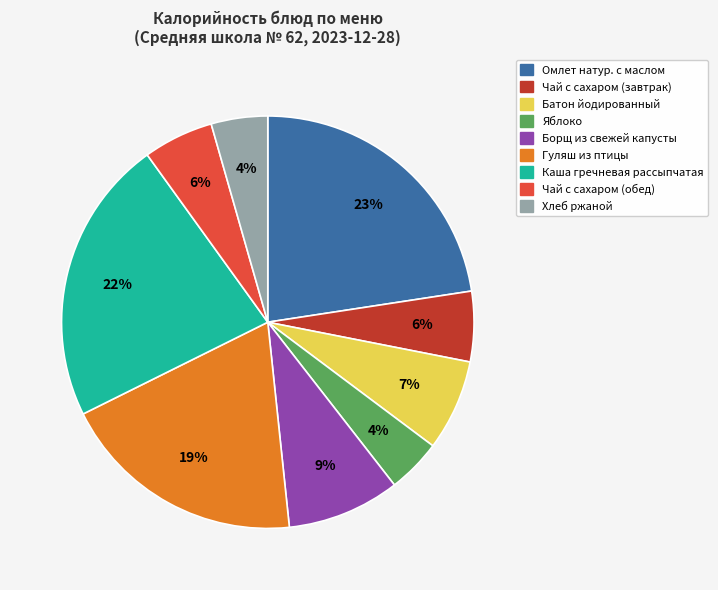

Is it true that Чай с сахаром (обед) is 6% of the pie?

True